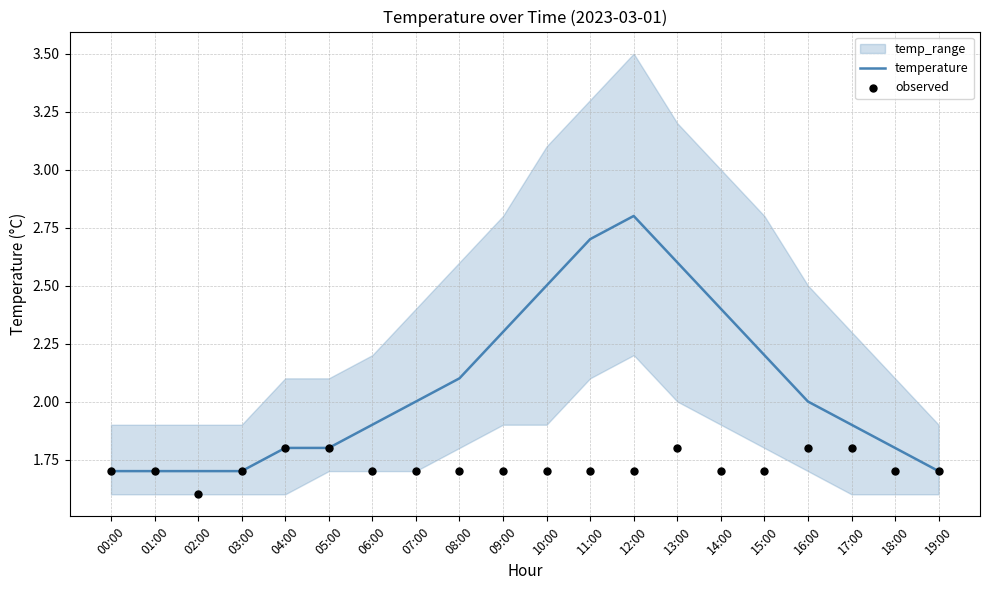

At how many categories does at least one series exceed 1?

20